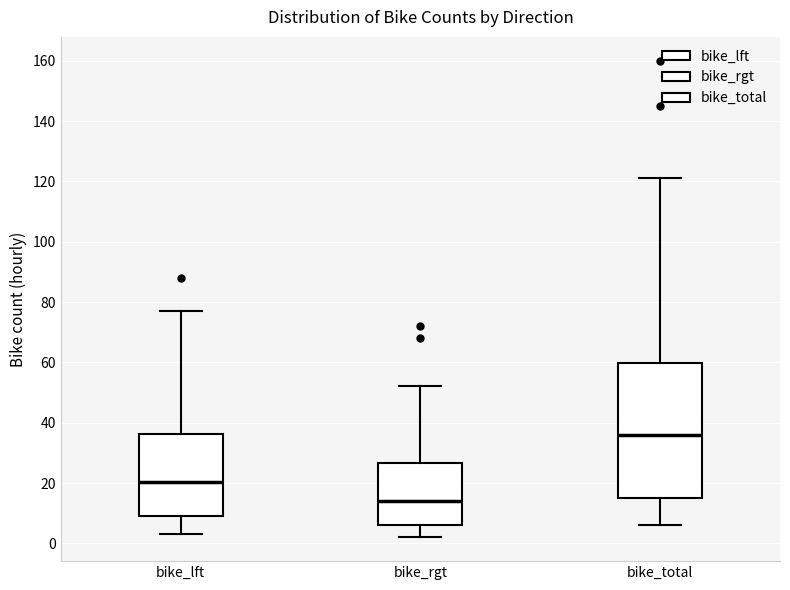

Comparing the boxes themselves (not the whiskers), which one is the tallest?

bike_total